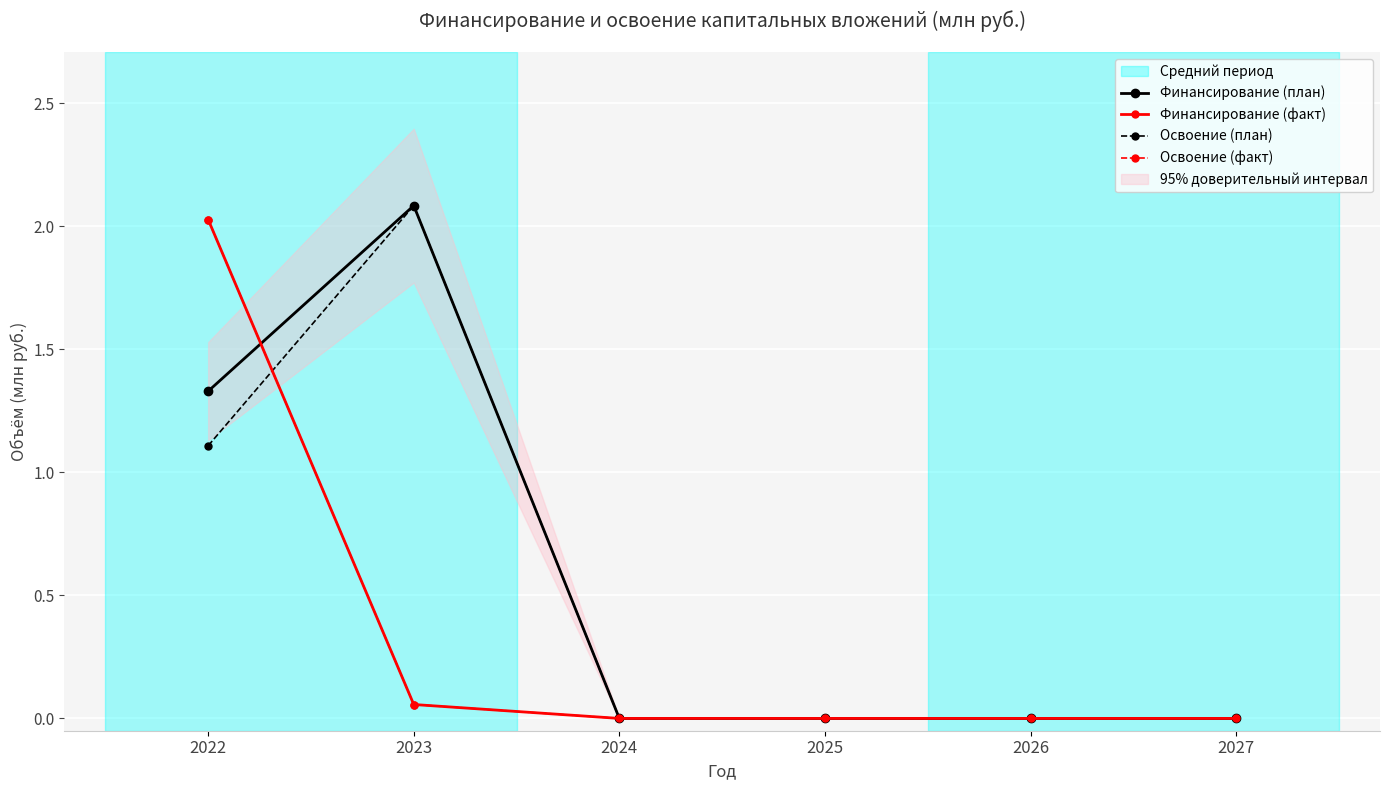

Is it true that Финансирование (план) equals -1.2 at 2024?

False